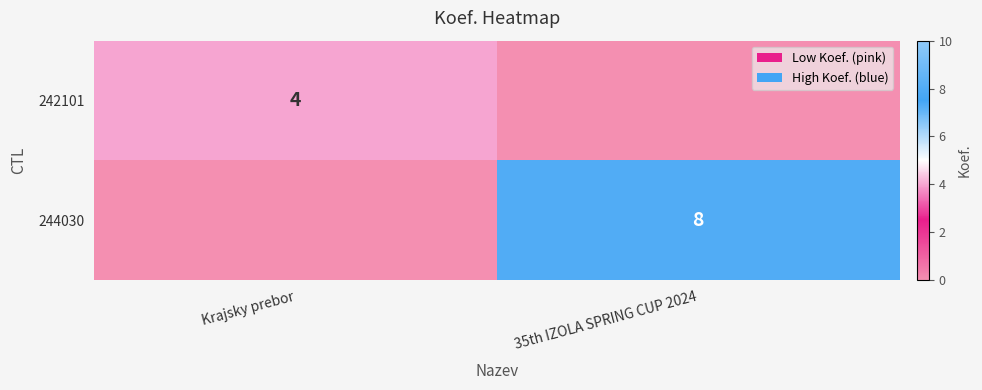

Is it true that 242101 equals 2 at Krajsky prebor?

False